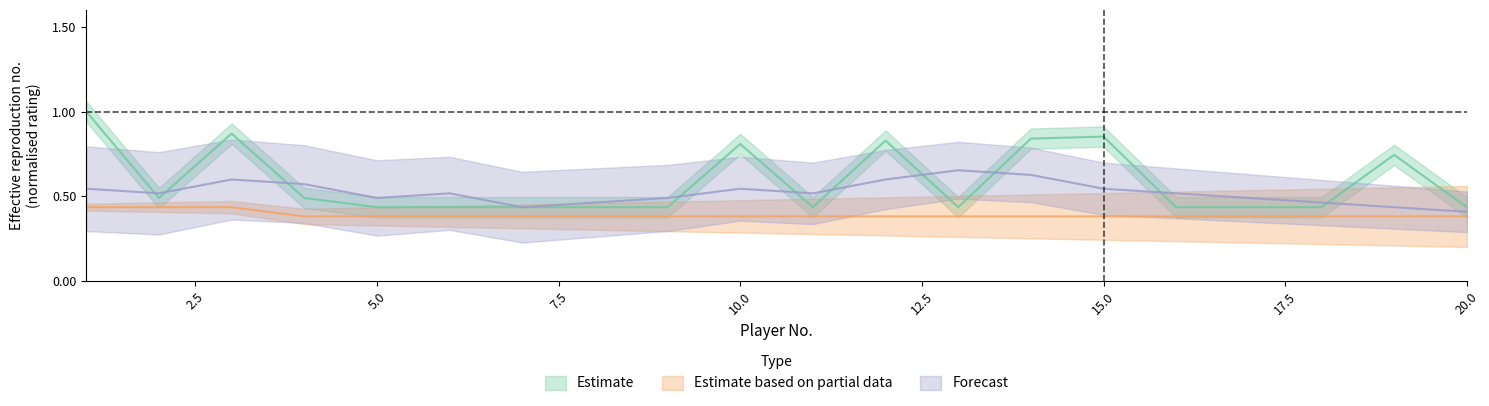

Which category has the lowest value in the Forecast series?

20